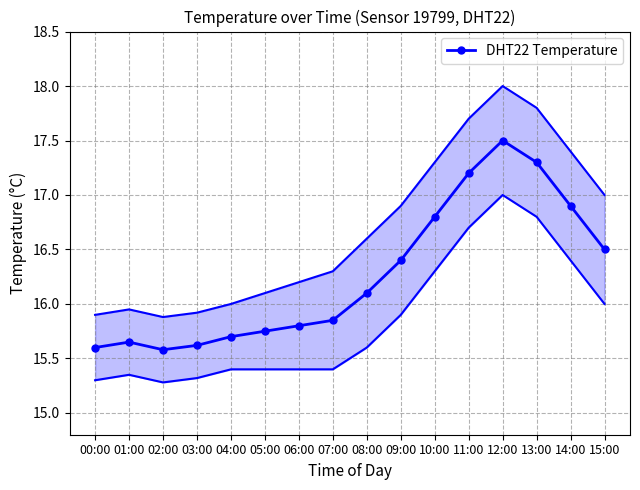

Reading left to right, extract all data points from this chart.

00:00=15.6	01:00=15.7	02:00=15.6	03:00=15.6	04:00=15.7	05:00=15.8	06:00=15.8	07:00=15.8	08:00=16.1	09:00=16.4	10:00=16.8	11:00=17.2	12:00=17.5	13:00=17.3	14:00=16.9	15:00=16.5